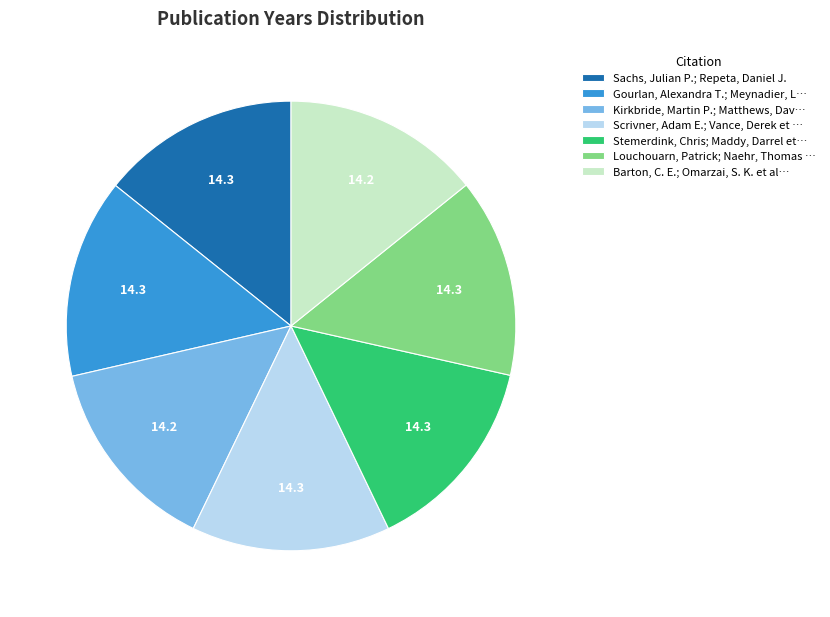

True or false: Barton, C. E.; Omarzai, S. K. et al… accounts for 14% of the total.

True